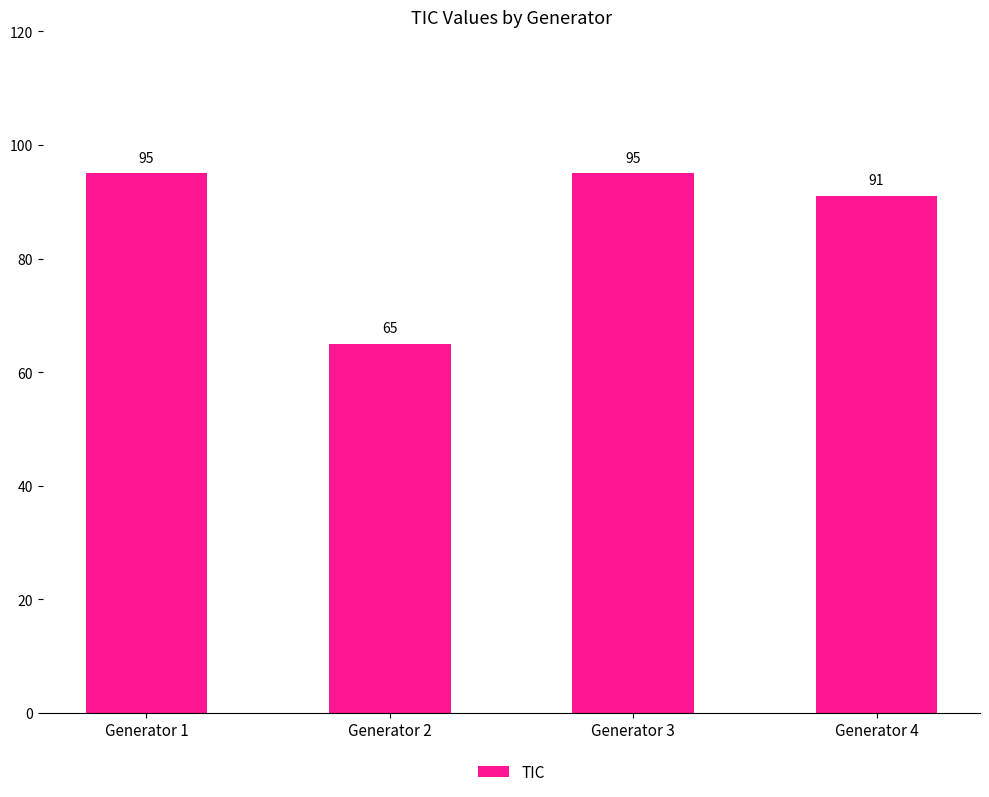

True or false: the data shows 39 at Generator 4.

False